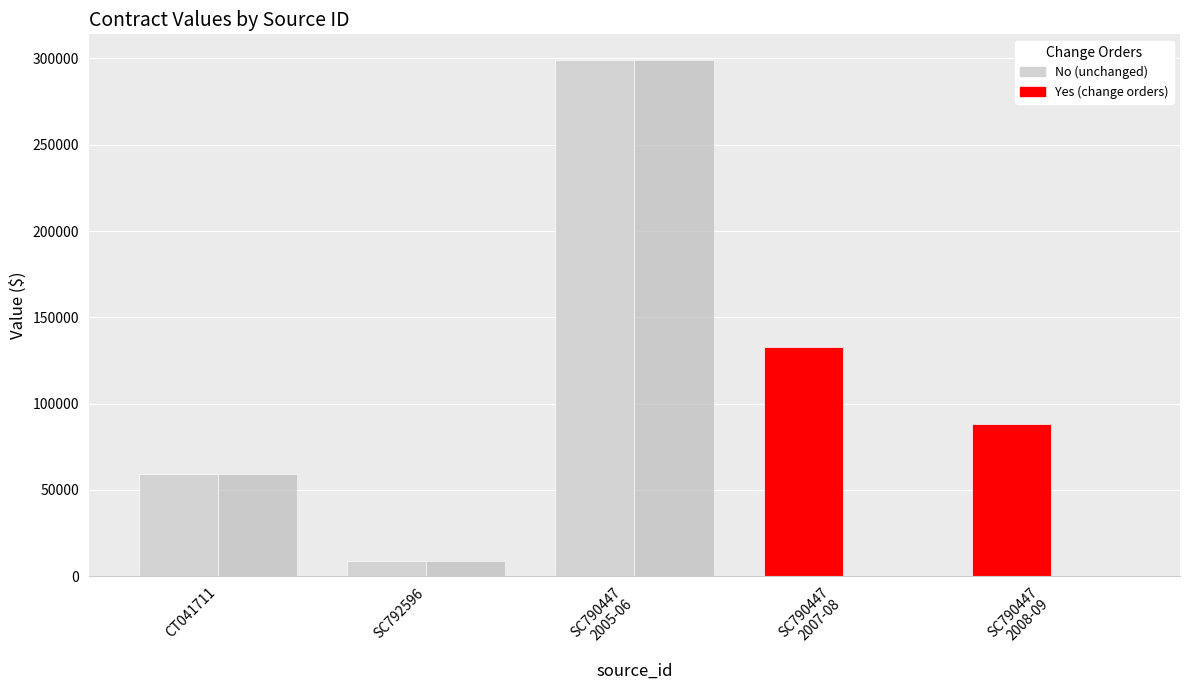

How many groups of bars are there?

5